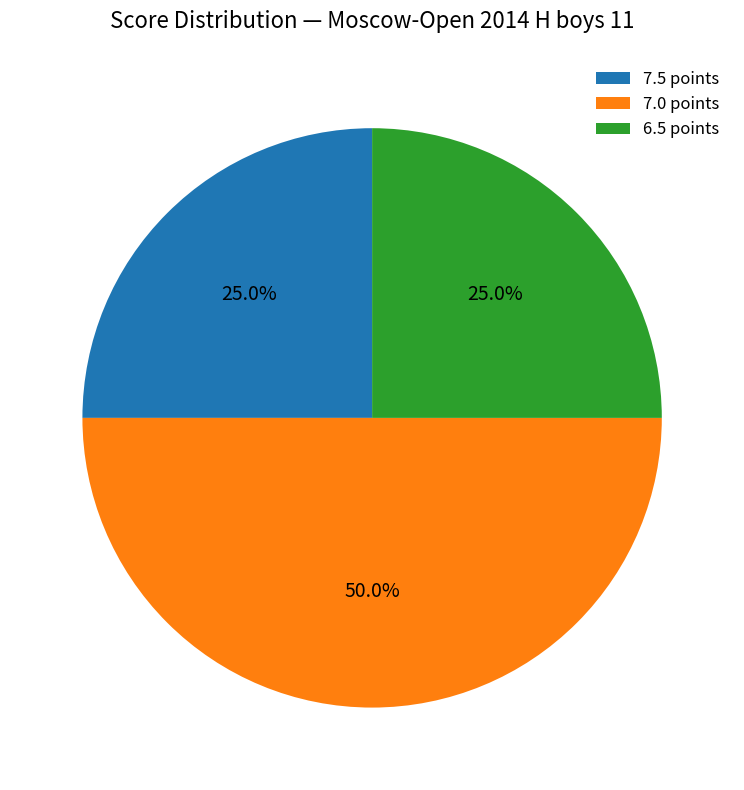

Which category has the biggest portion of the pie?

7.0 points